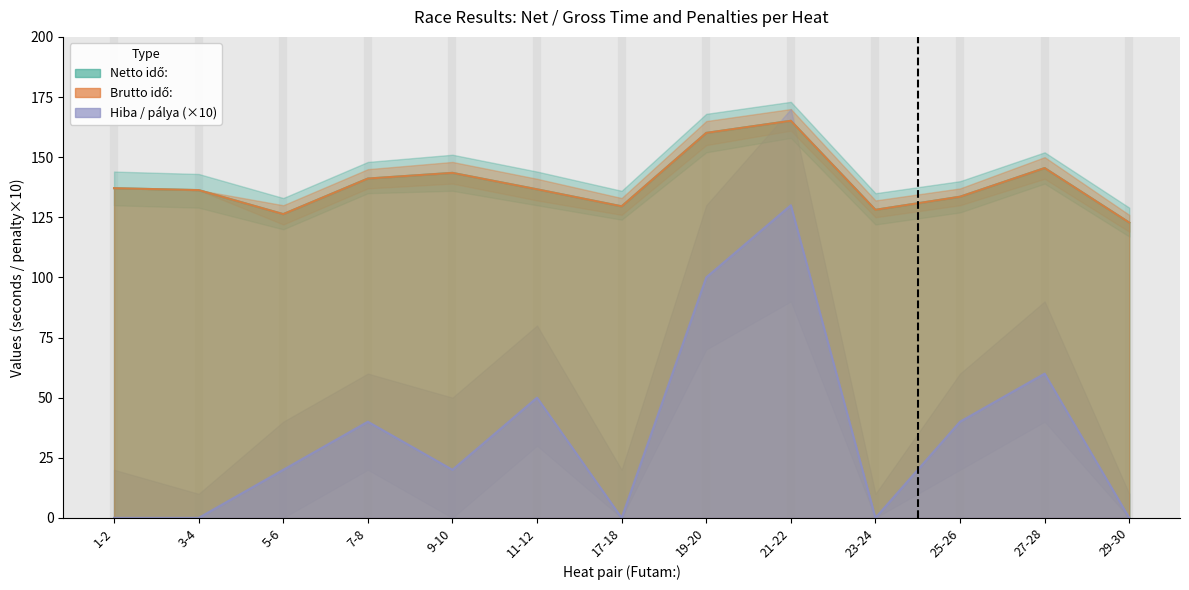

True or false: Brutto idő: has a value of 209.0 at 27-28.

False